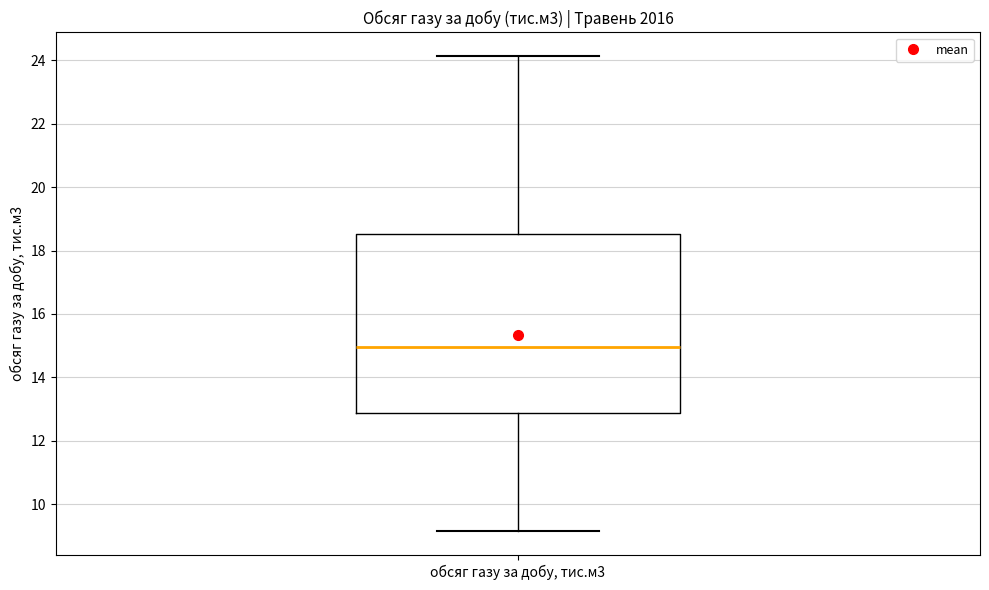

Where does the upper whisker of the box for обсяг газу за добу, тис.м3 end on the y-axis? The values are not printed on the chart, so give them approximately, as read against the axis.

24.2